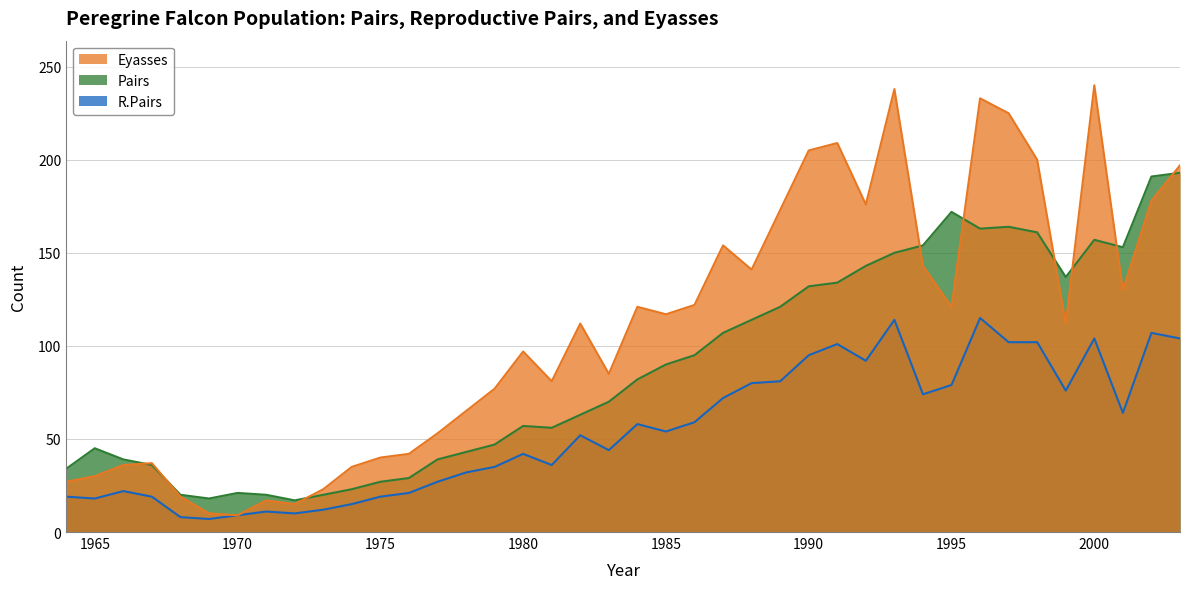

What is the minimum value shown in the chart?

7